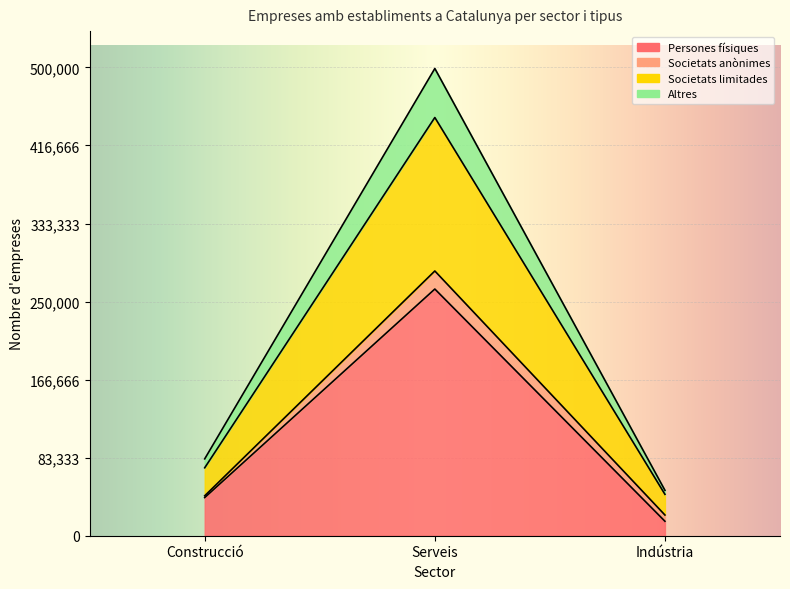

At which label does Altres reach its peak?

Serveis